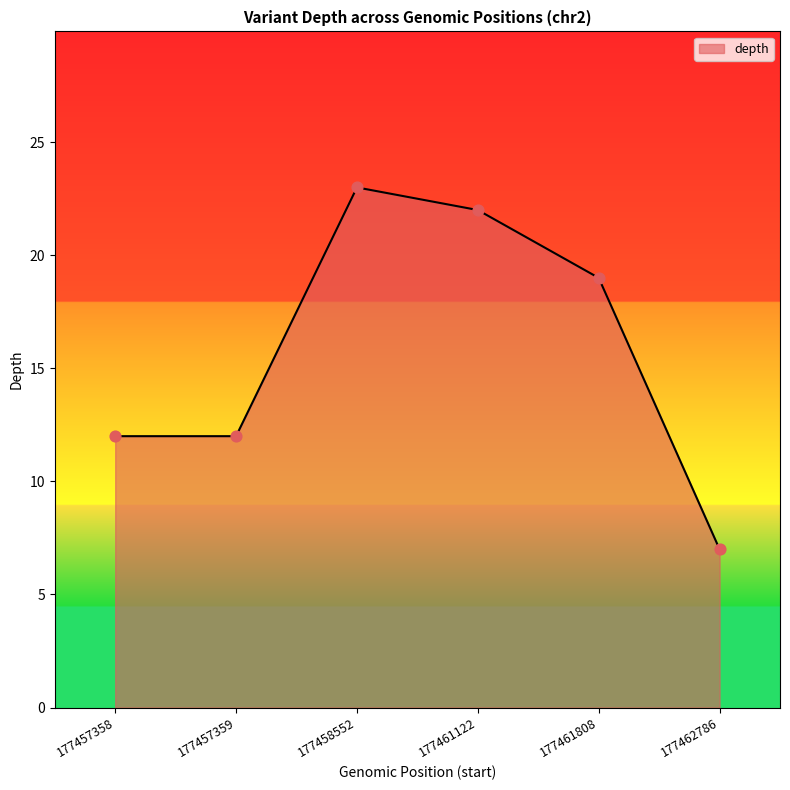

What is the ratio of the value at 177461122 to the value at 177457359?

1.8